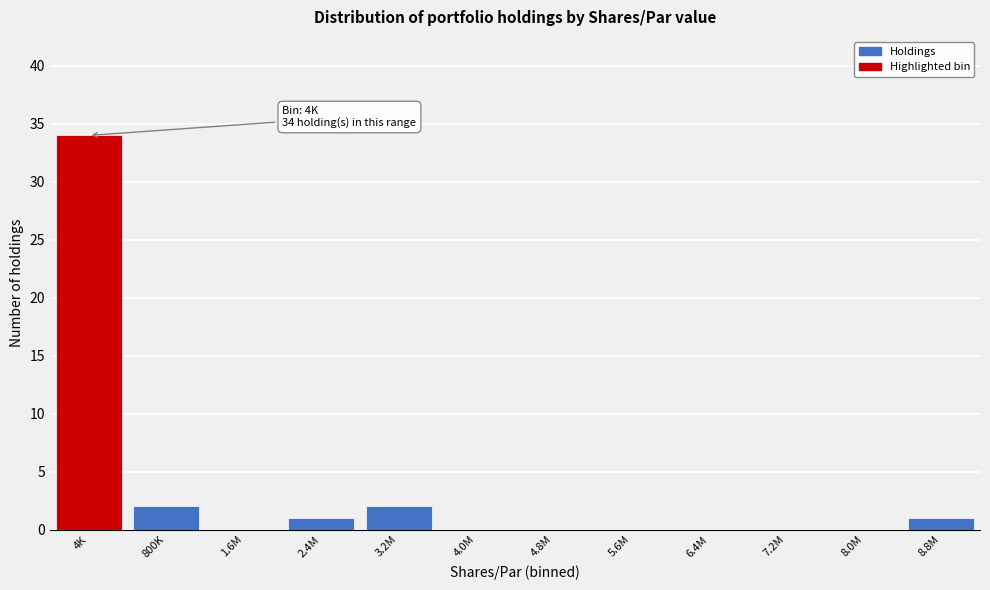

Reading left to right, what are all the values shown in this chart?

4K=34	800K=2	1.6M=0	2.4M=1	3.2M=2	4.0M=0	4.8M=0	5.6M=0	6.4M=0	7.2M=0	8.0M=0	8.8M=1